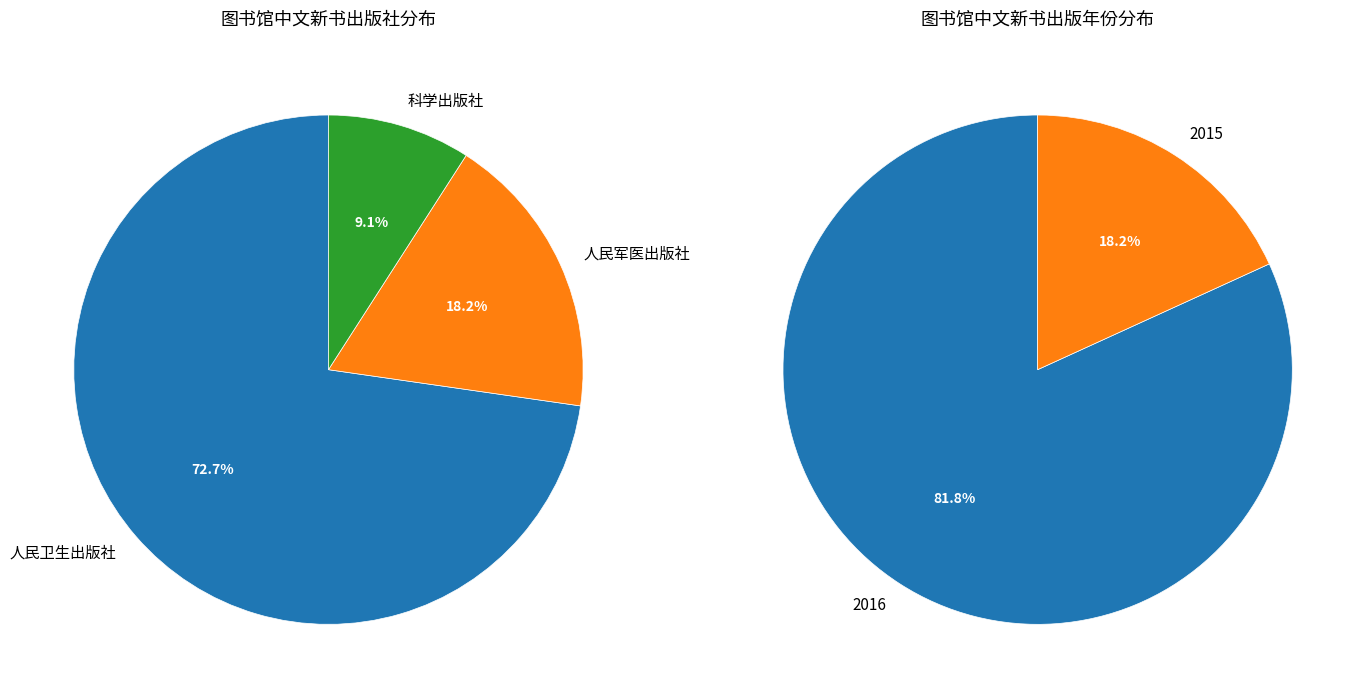

Count the number of slices in the pie.

3